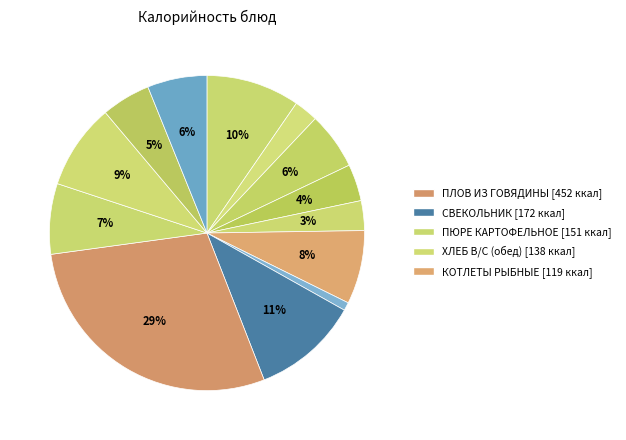

Which slice is the largest?

ПЛОВ ИЗ ГОВЯДИНЫ